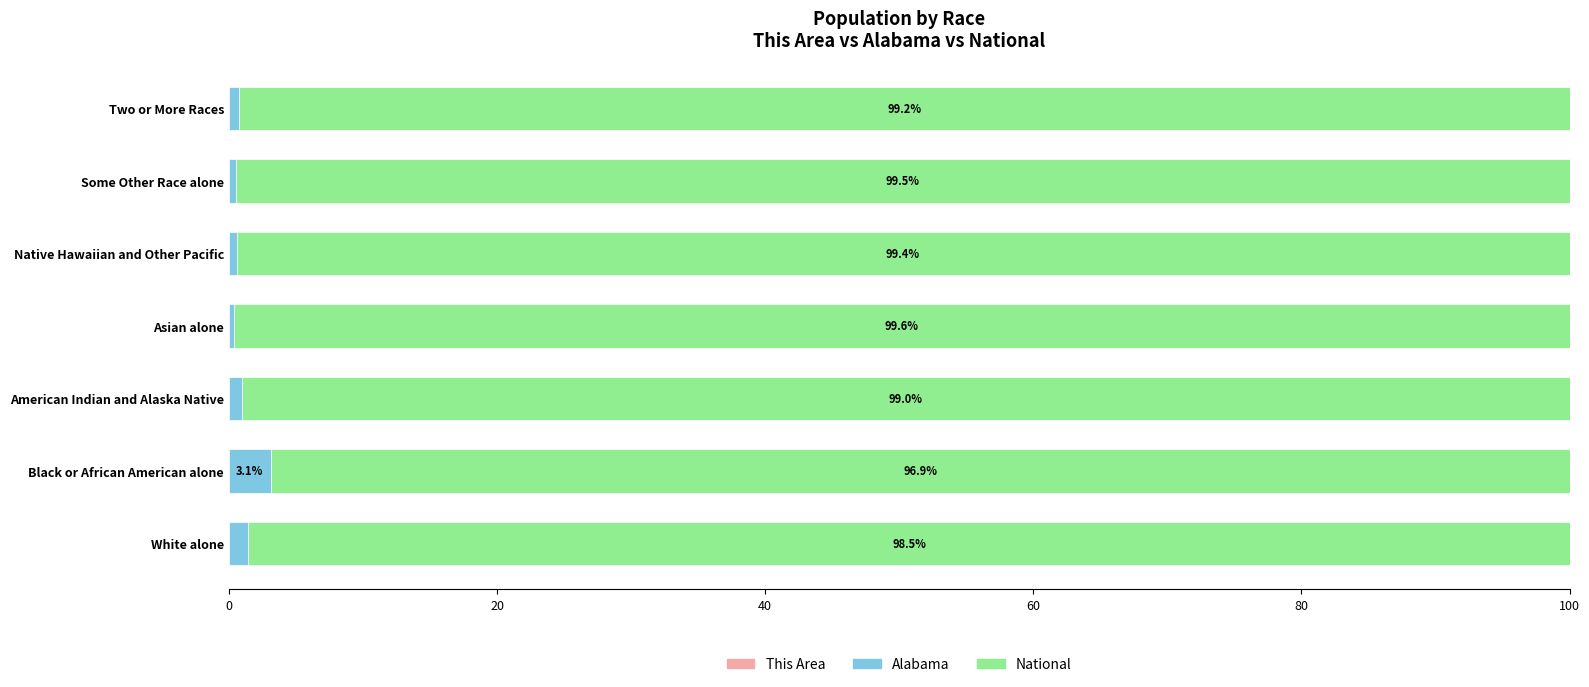

How many groups of bars are there?

7